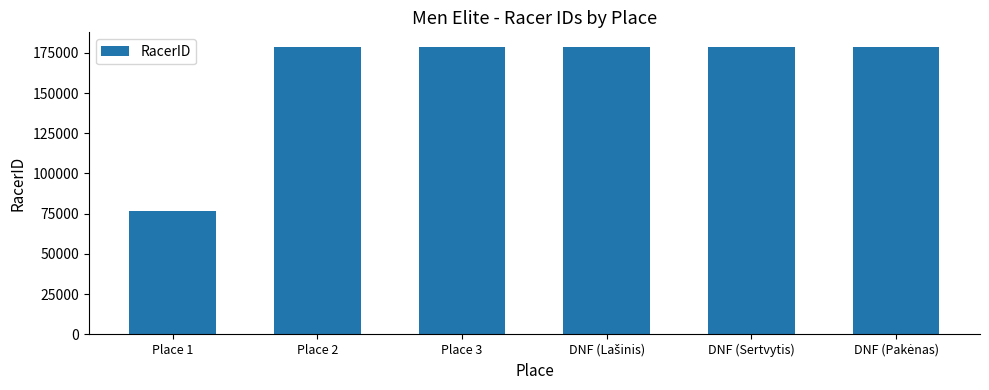

What is the label of the 5th bar from the right?

Place 2